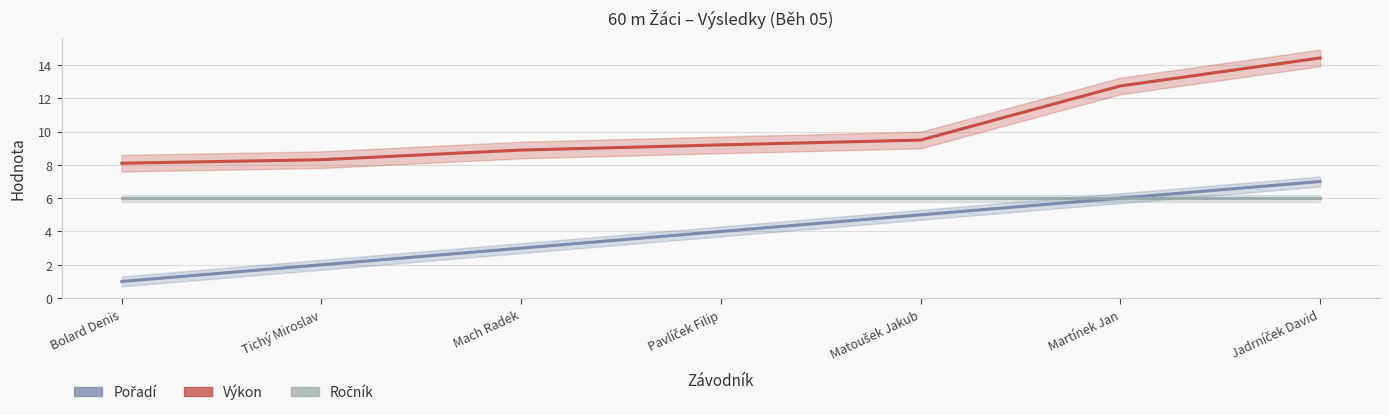

Which category has the highest value in the Ročník_line series?

Bolard Denis